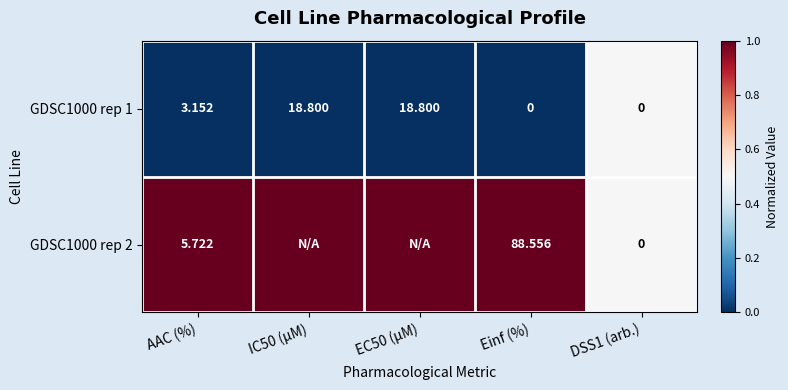

At which label is GDSC1000 rep 1 closest to 9?

AAC (%)